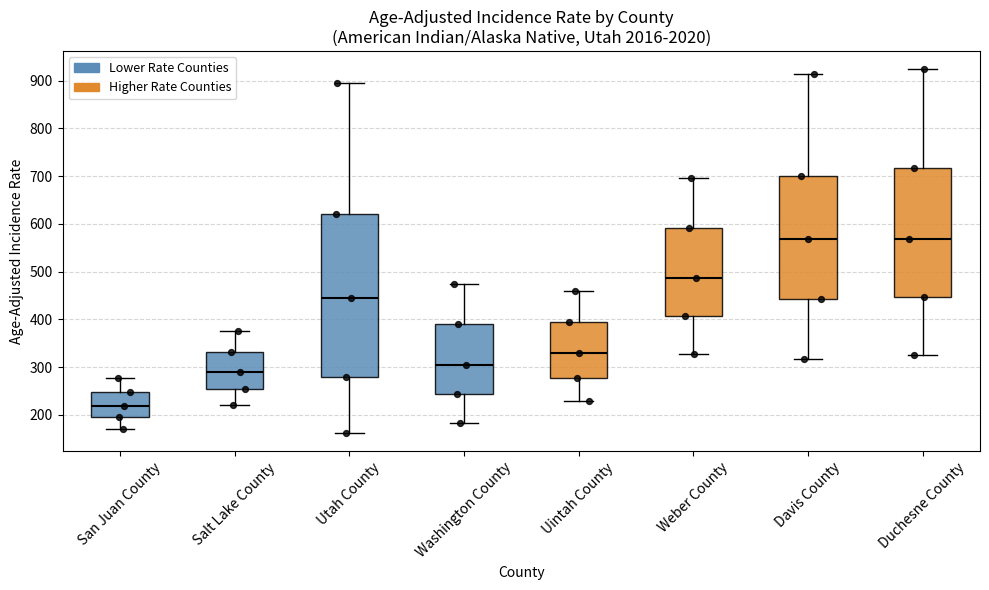

Which box's median line is the lowest?

San Juan County